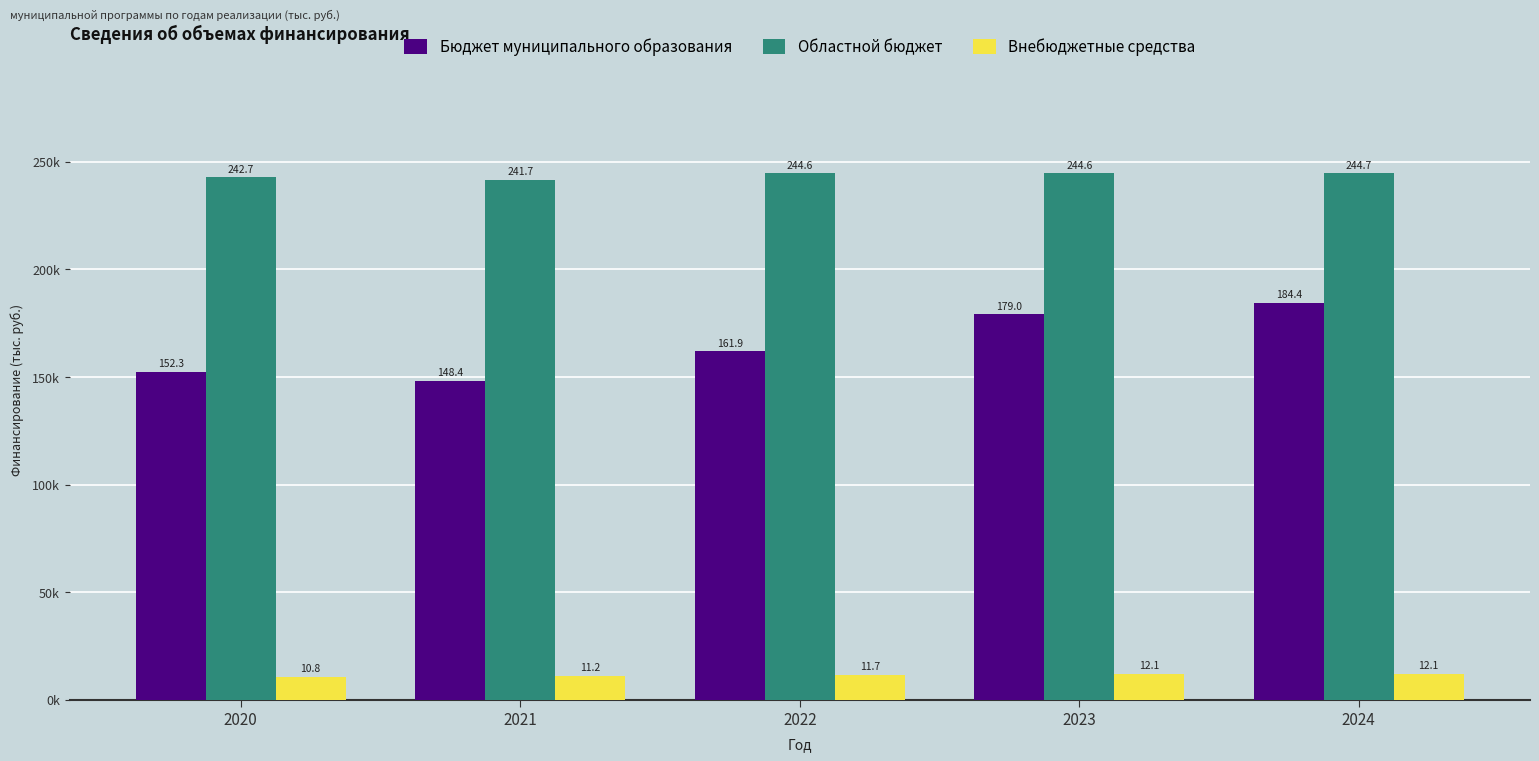

Which series changed the most between 2020 and 2024?

Бюджет муниципального образования